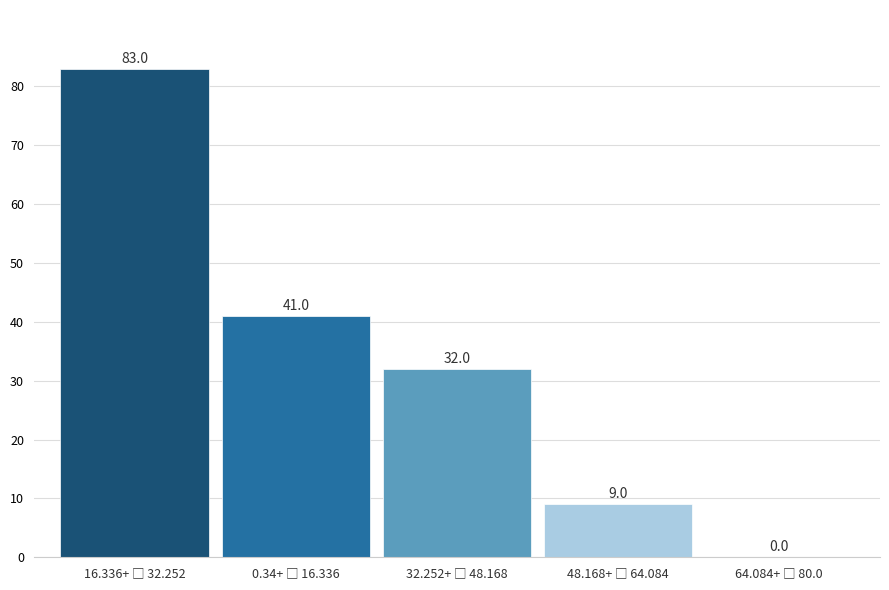

What is the greatest value displayed?

83